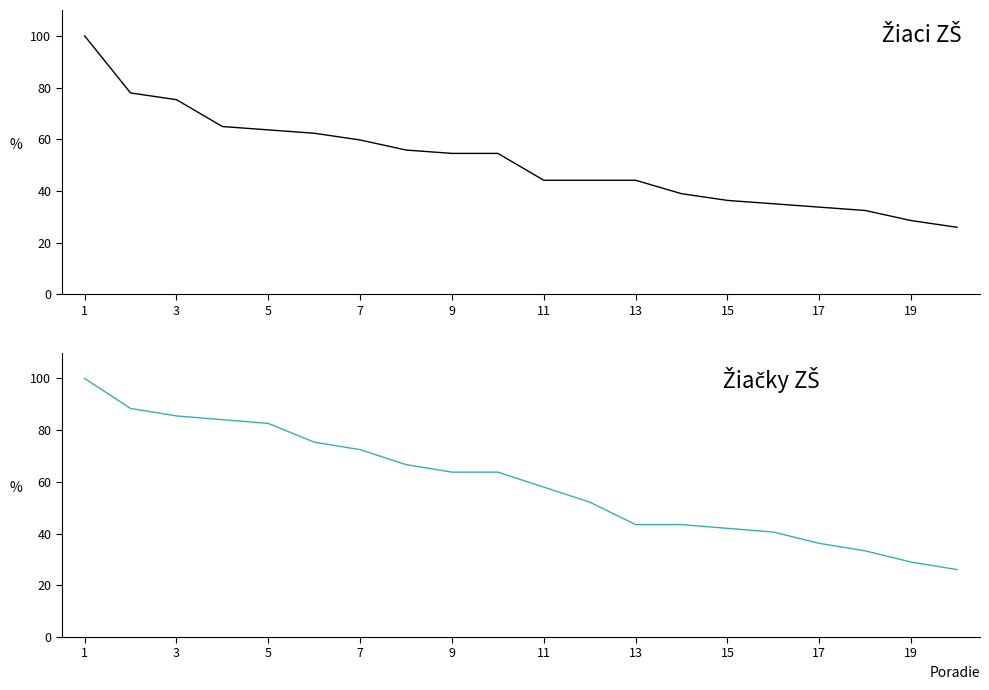

What is the value of the Žiačky ZŠ point at the 1st from the left?

100.0